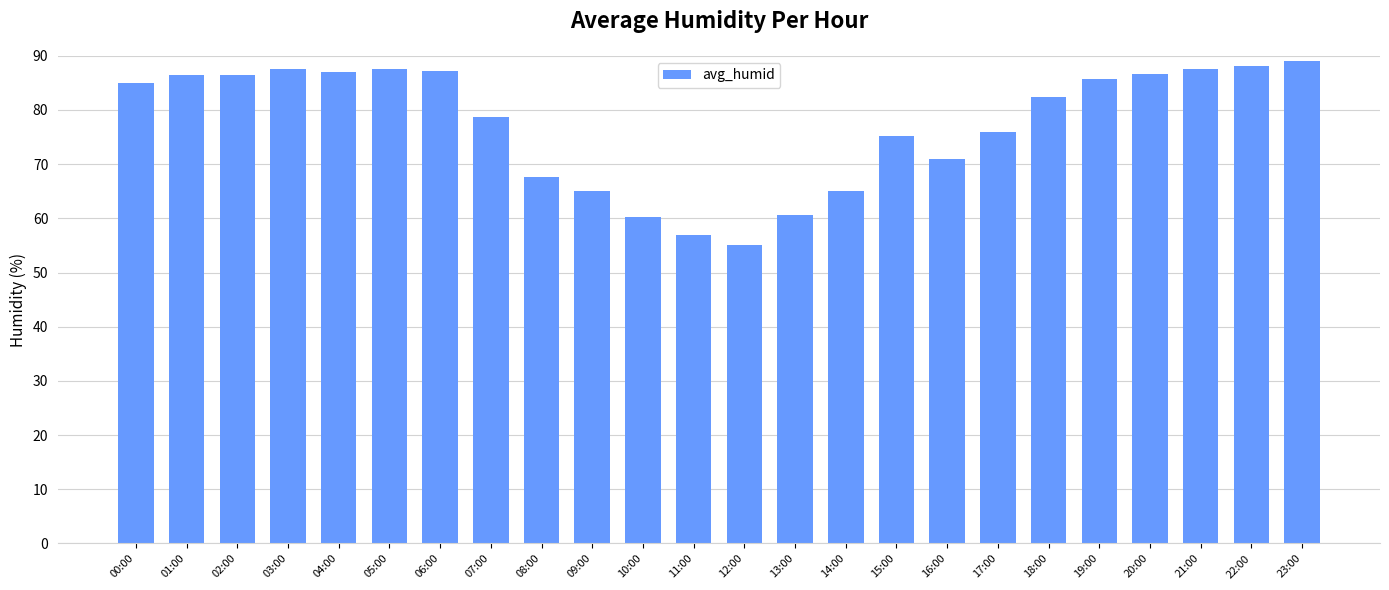

At which category does the chart reach its minimum across all series?

12:00